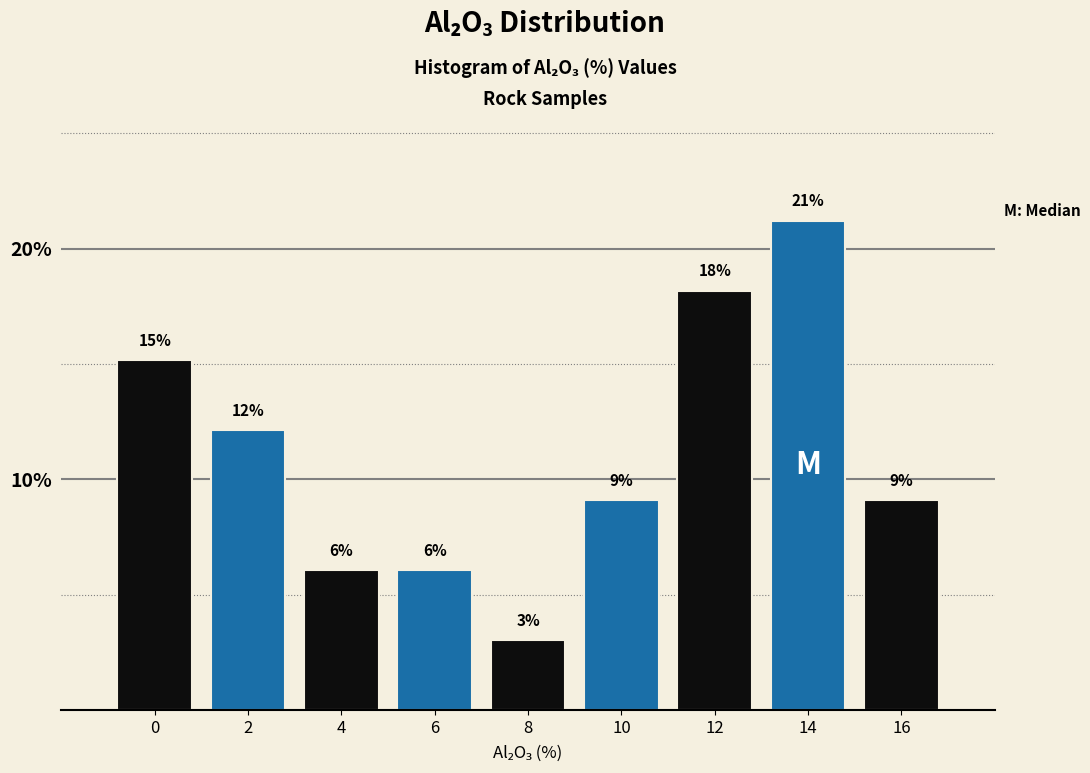

How many bars are there in total?

9